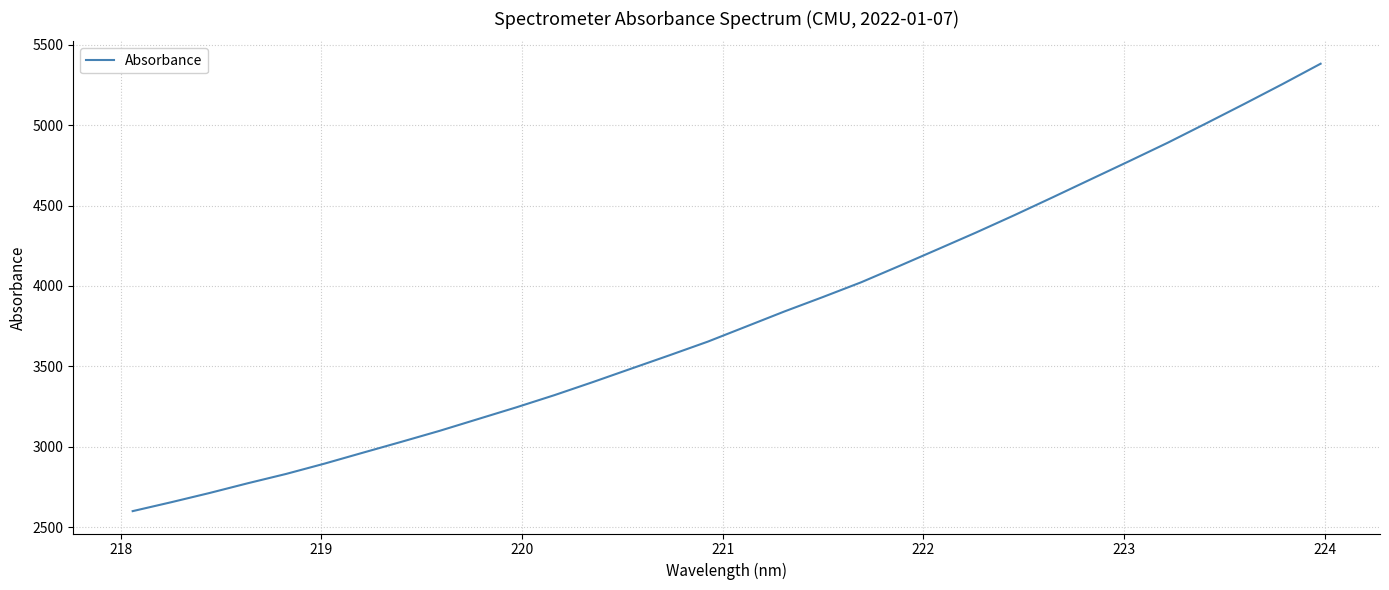

What is the smallest value displayed?

2599.0